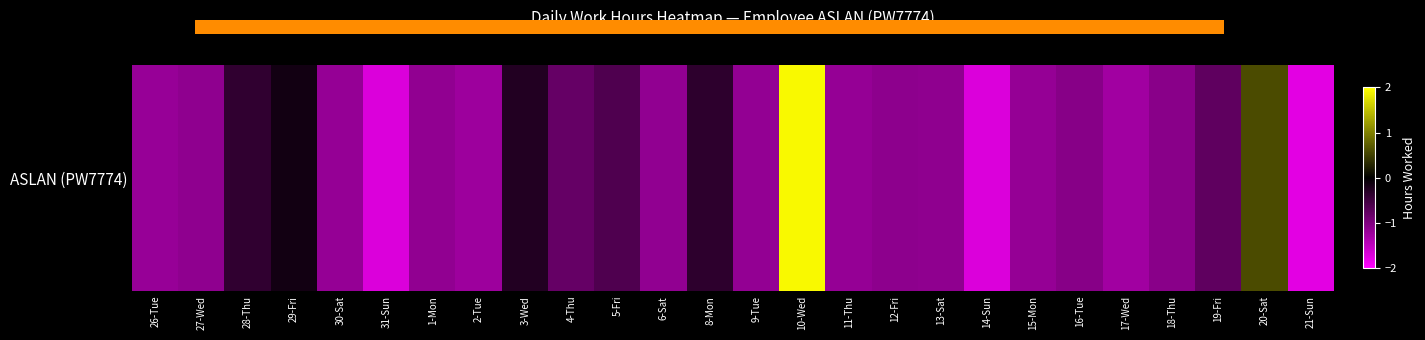

Reading left to right, what are all the values shown in this chart?

-1.2	-1.1	-0.4	-0.2	-1.2	-1.7	-1.1	-1.2	-0.3	-0.8	-0.6	-1.1	-0.4	-1.1	1.9	-1.2	-1.1	-1.1	-1.7	-1.2	-1.1	-1.3	-1.1	-0.7	0.6	-1.8